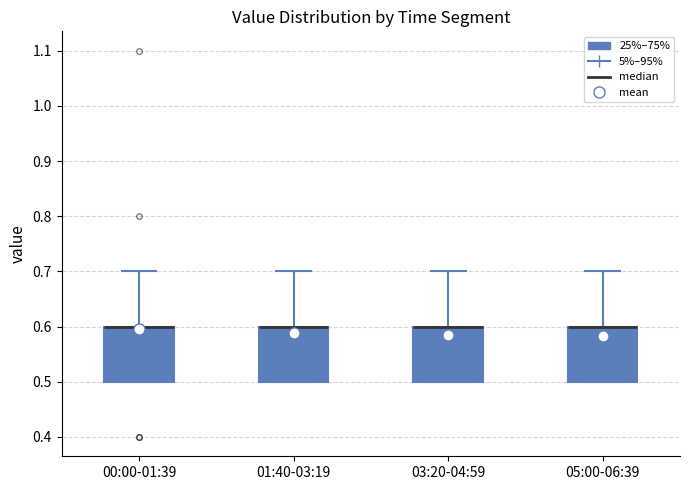

Reading left to right, transcribe this box plot: for each box, give where its median line is, the range the box spans, and where its two whiskers end, as read against the y-axis. The values are not printed on the chart, so give them approximately, as read against the axis.

00:00-01:39: median 0.6 (drawn on the box's upper edge), box 0.5 to 0.6, whiskers 0.5 to 0.7
01:40-03:19: median 0.6 (drawn on the box's upper edge), box 0.5 to 0.6, whiskers 0.5 to 0.7
03:20-04:59: median 0.6 (drawn on the box's upper edge), box 0.5 to 0.6, whiskers 0.5 to 0.7
05:00-06:39: median 0.6 (drawn on the box's upper edge), box 0.5 to 0.6, whiskers 0.5 to 0.7